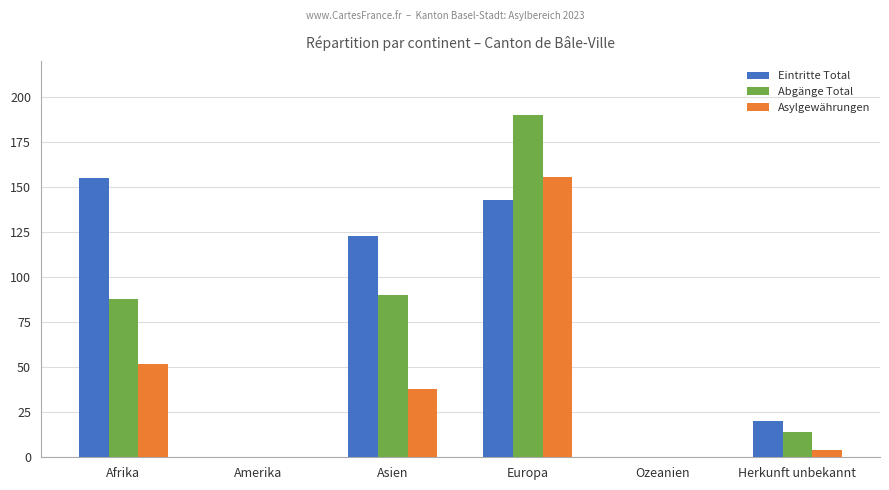

What are all the series names shown in the legend?

Eintritte Total, Abgänge Total, Asylgewährungen